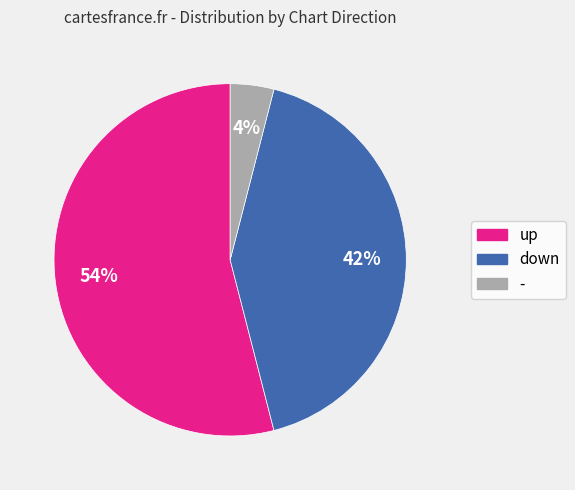

Count the number of slices in the pie.

3